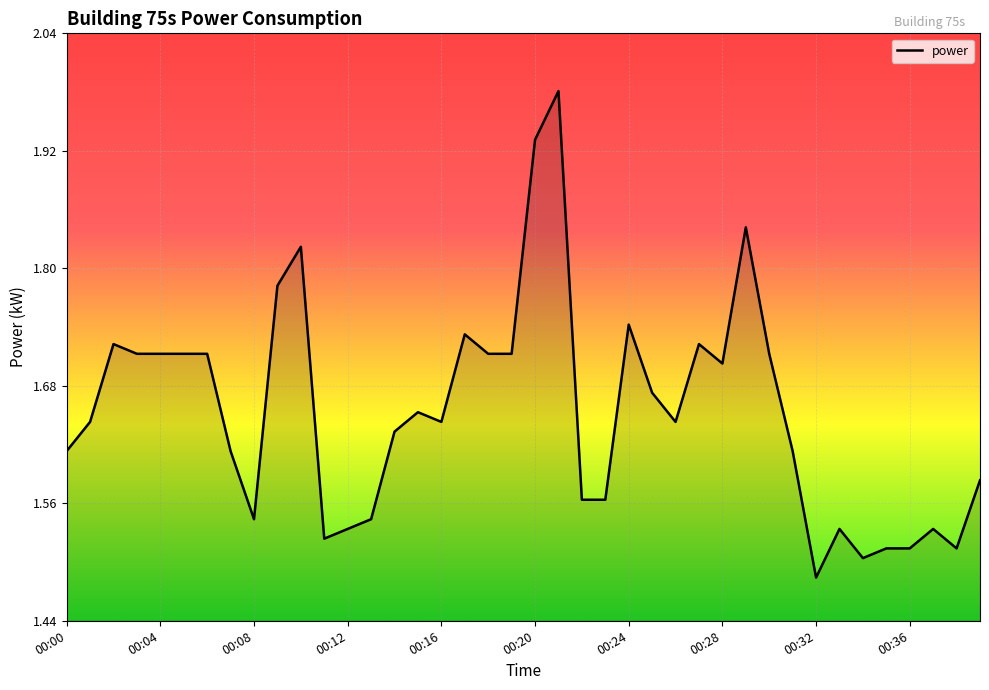

What is the difference between the maximum and minimum values?

0.5